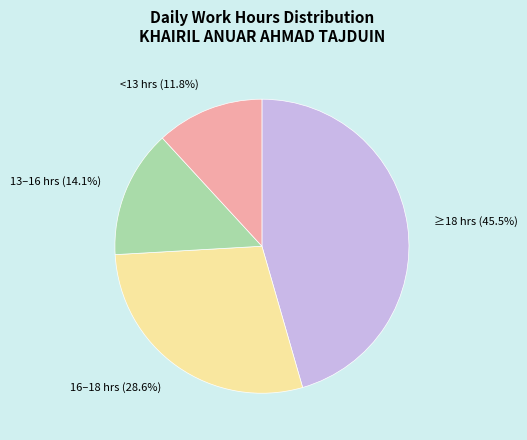

Which has a higher value, 16–18 hrs (28.6%) or ≥18 hrs (45.5%)?

≥18 hrs (45.5%)